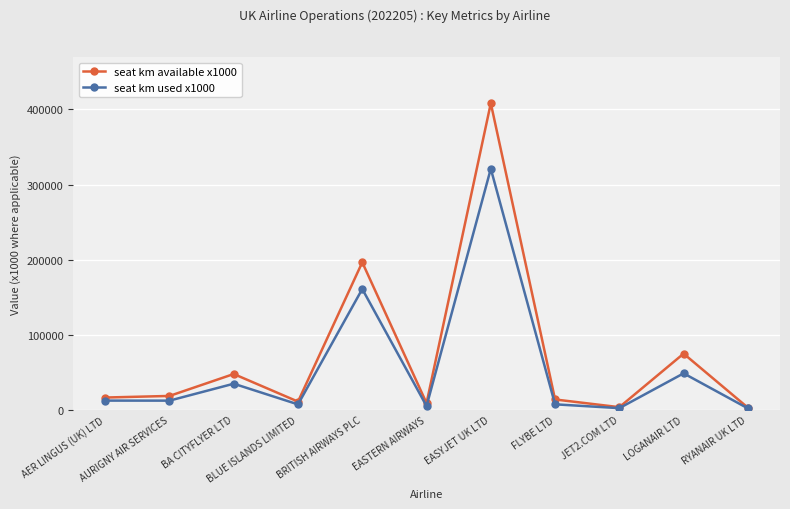

What is the difference between the maximum and second lowest values in the seat km used x1000 series?

318849